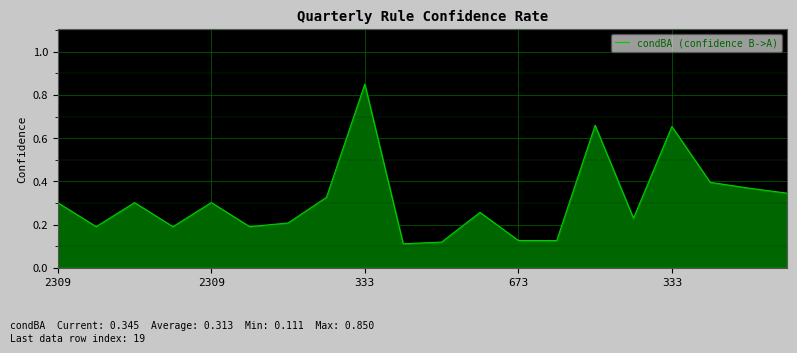

Rank the categories by value from lowest to highest.

9, 10, 13, 12, 673, 5, 2309, 6, 15, 11, 2309, 333, 333, 7, 19, 18, 17, 16, 14, 8